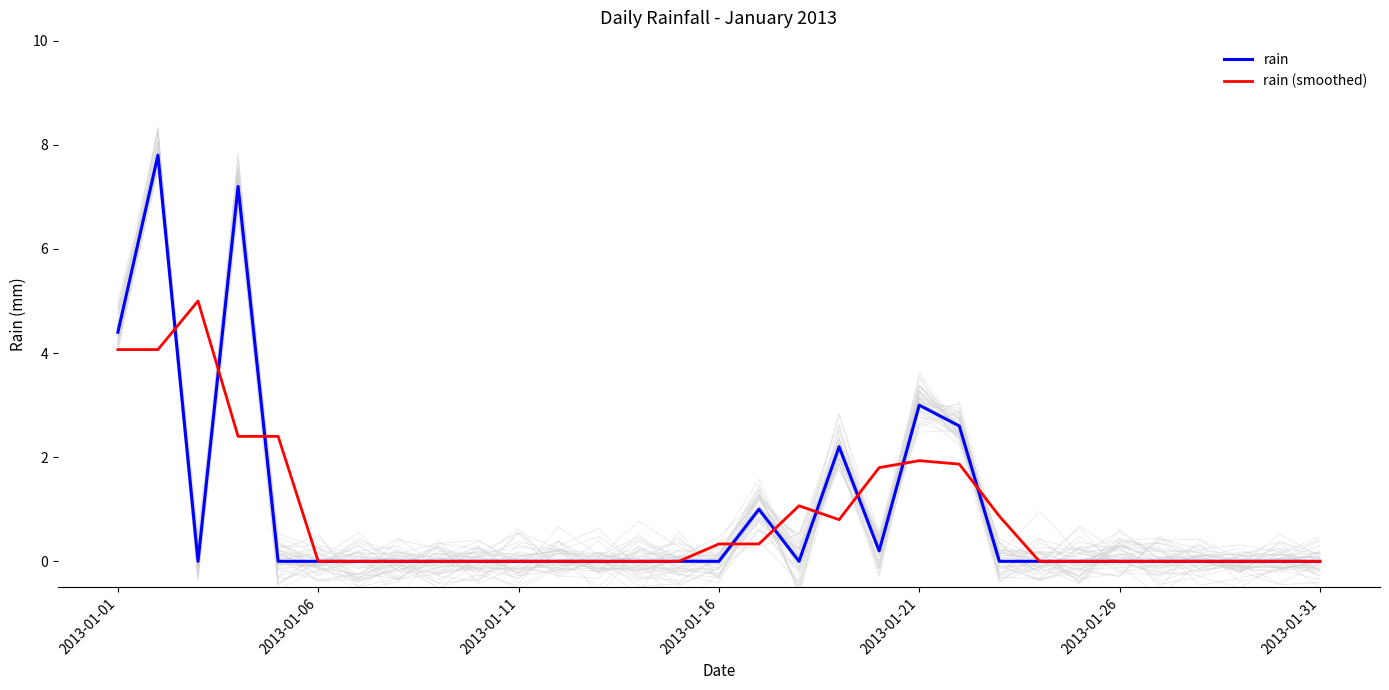

Is it true that rain equals 2.9 at 2013-01-06?

False